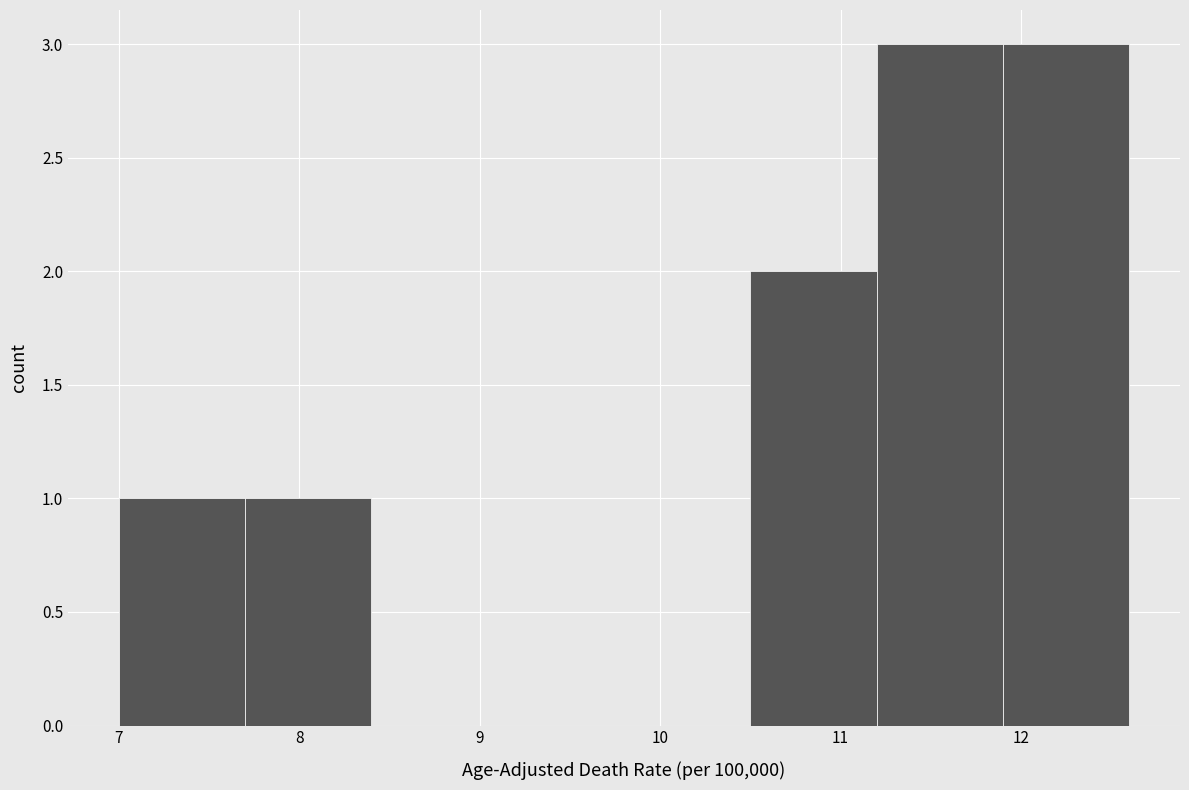

Reading left to right, list every bar in this chart as the range it spans on the x-axis followed by its height. The values are not printed on the chart, so give them approximately, as read against the axis.

7.0 to 7.7: 1
7.7 to 8.4: 1
8.4 to 9.1: 0
9.1 to 9.8: 0
9.8 to 10.5: 0
10.5 to 11.2: 2
11.2 to 11.9: 3
11.9 to 12.6: 3